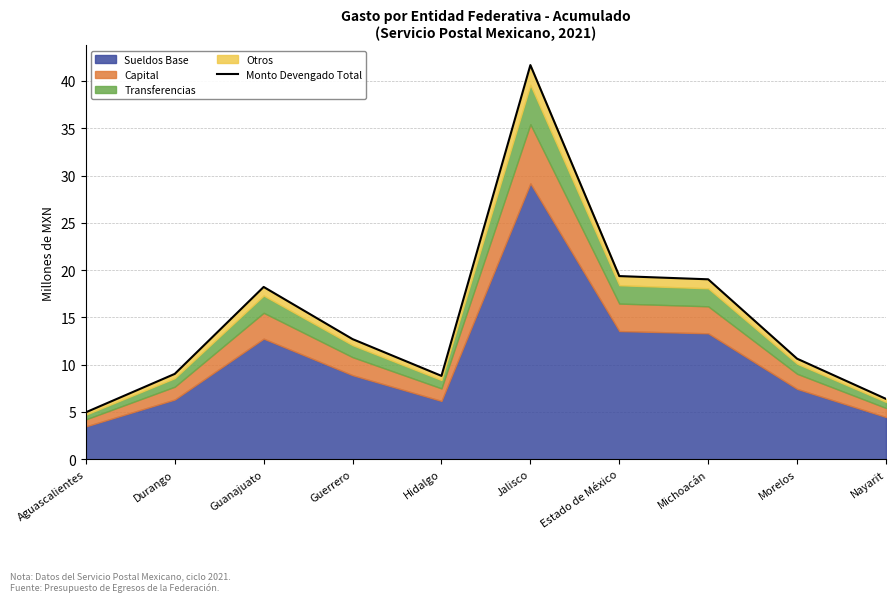

Where is the data nearest to the value 23?

Estado de México